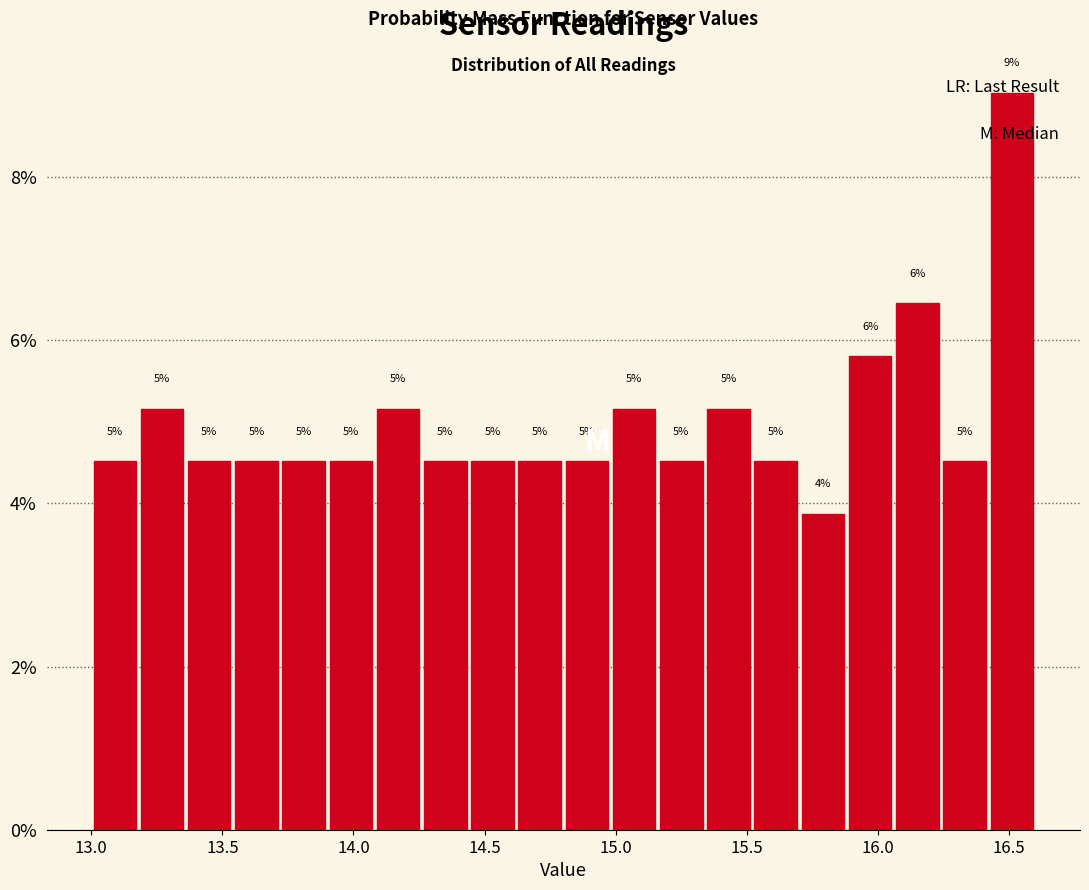

Around what value on the x-axis is the tallest bar? Give the approximate position of its centre, as read against the axis.

16.50